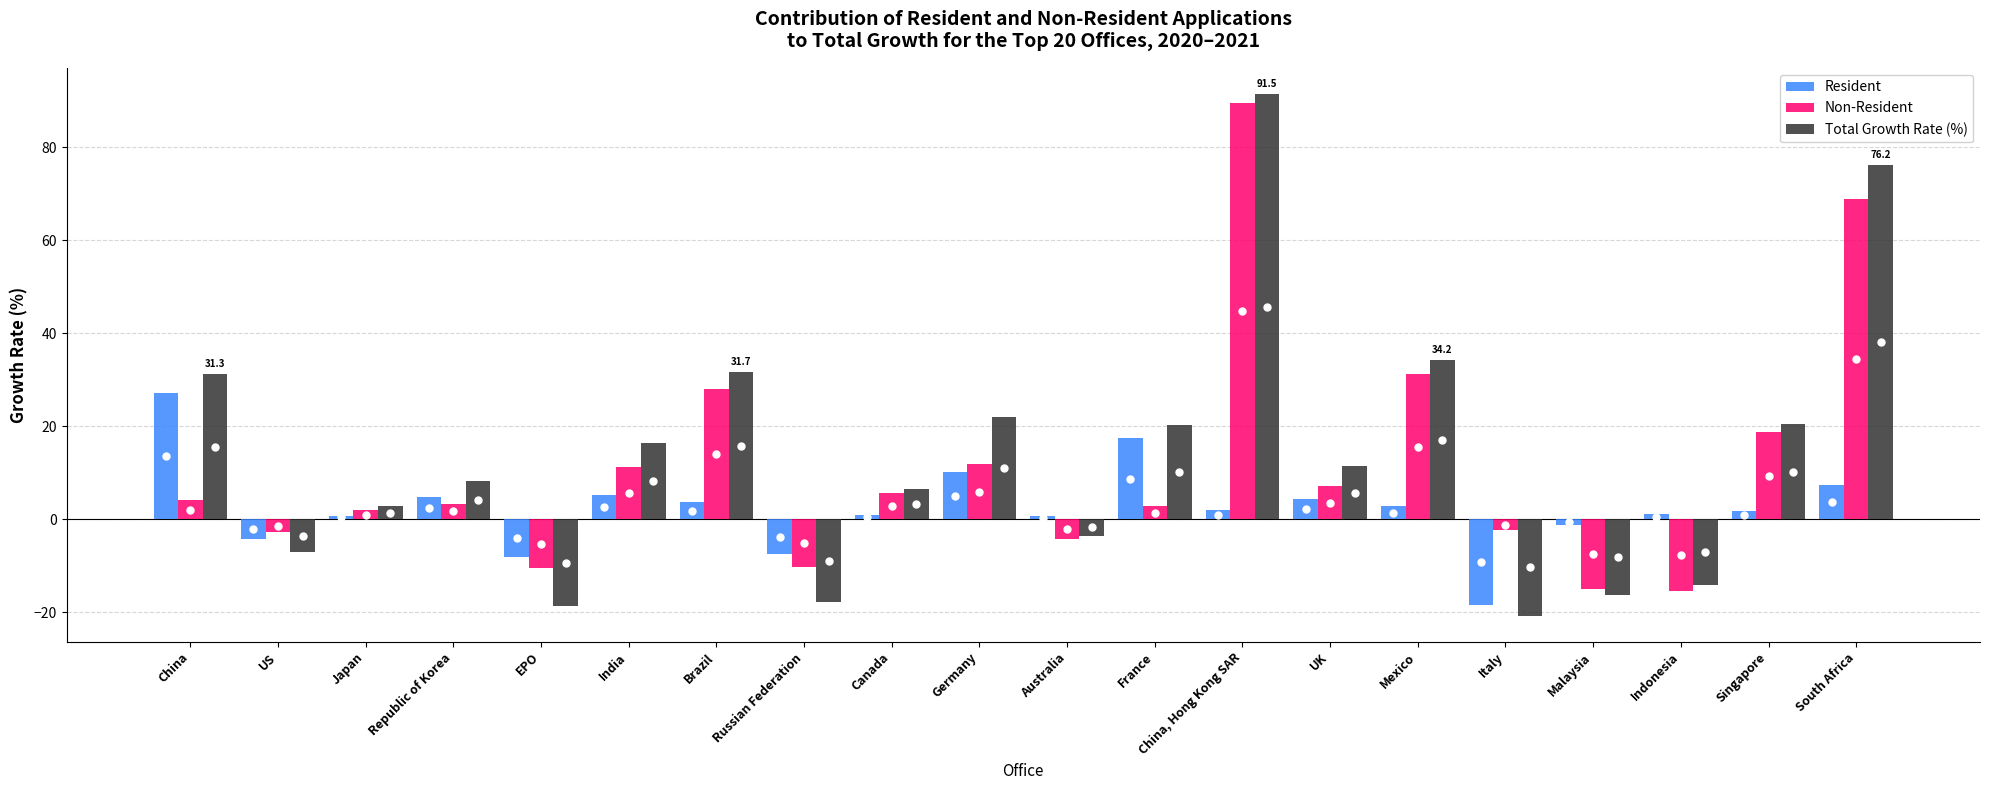

Which series changed the most between France and Malaysia?

Total Growth Rate (%)